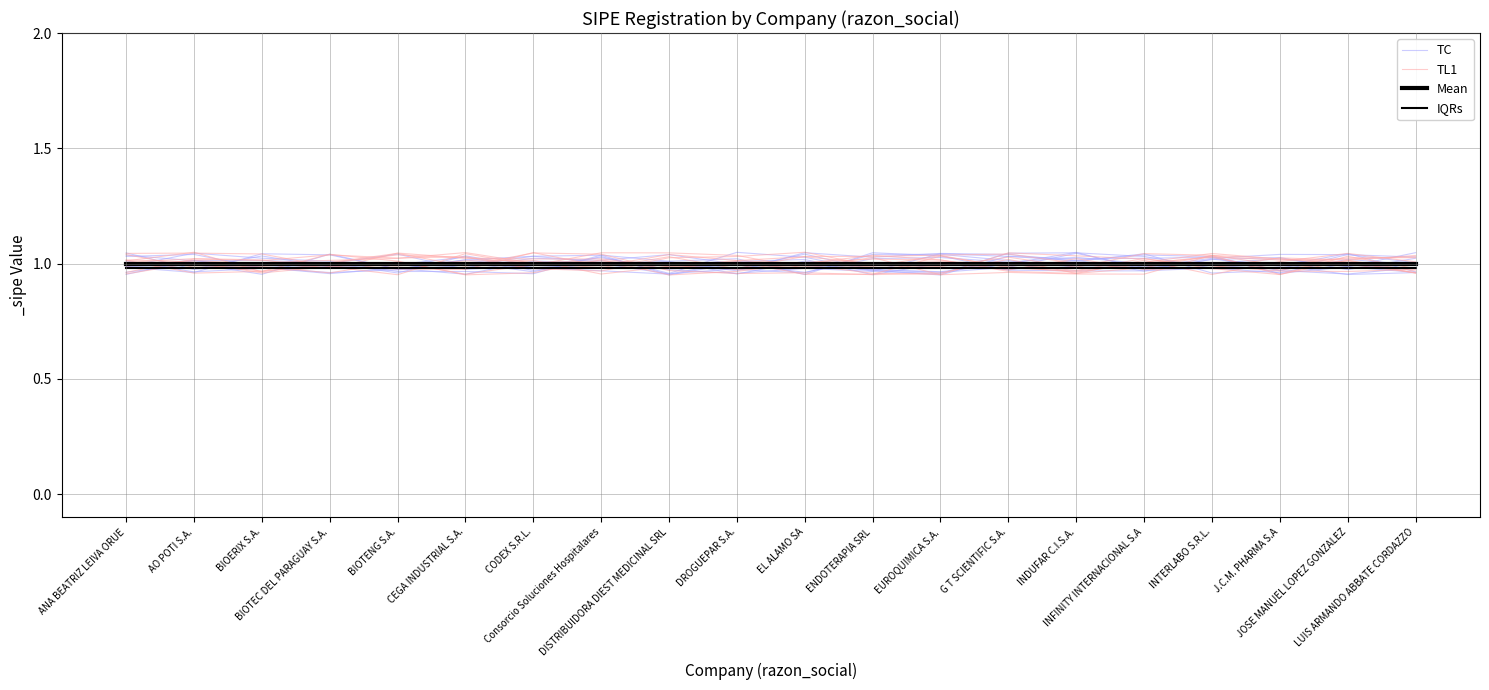

Where do TL1 and IQRs first cross each other?

ANA BEATRIZ LEIVA ORUE and AO POTI S.A.